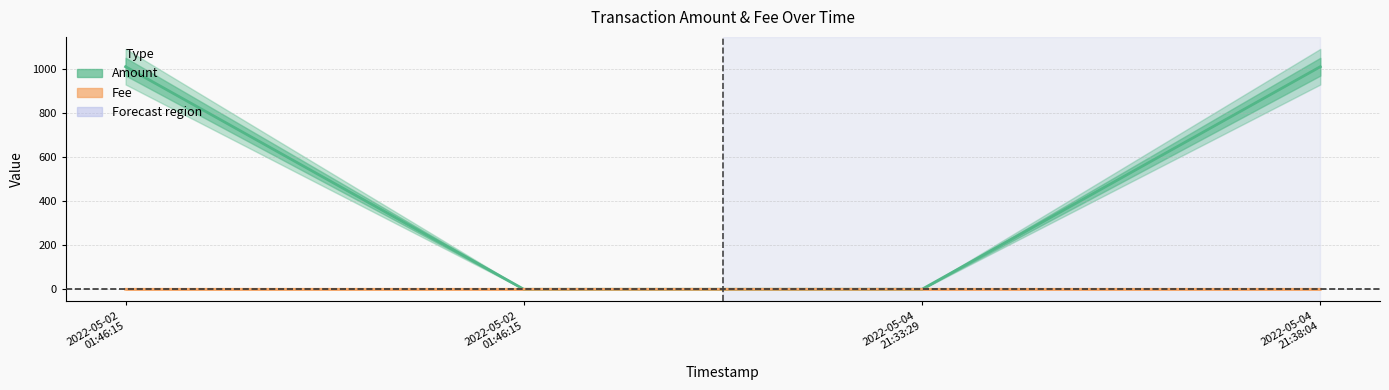

Reading right to left, what are all the values shown in this chart?

Amount: 2022-05-04 21:38:04=1010.0	2022-05-04 21:33:29=0.2	2022-05-02 01:46:15=0.0	2022-05-02 01:46:15=1010.1
Fee: 2022-05-04 21:38:04=0.0	2022-05-04 21:33:29=0.0	2022-05-02 01:46:15=0.0	2022-05-02 01:46:15=0.0